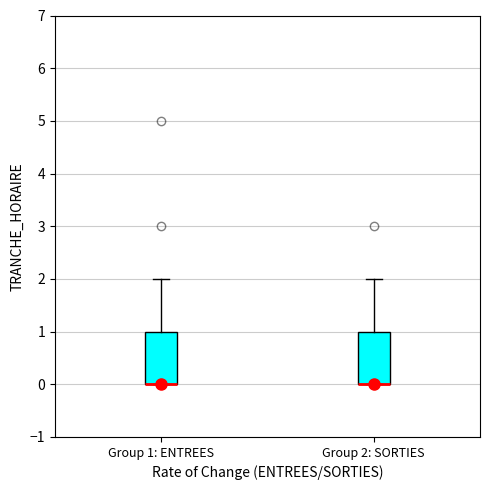

Reading left to right, read every box against the y-axis: the position of its median line, the range the box covers, and the ends of its whiskers. The values are not printed on the chart, so give them approximately, as read against the axis.

Group 1: ENTREES: median 0 (drawn on the box's lower edge), box 0 to 1, whiskers 0 to 2
Group 2: SORTIES: median 0 (drawn on the box's lower edge), box 0 to 1, whiskers 0 to 2